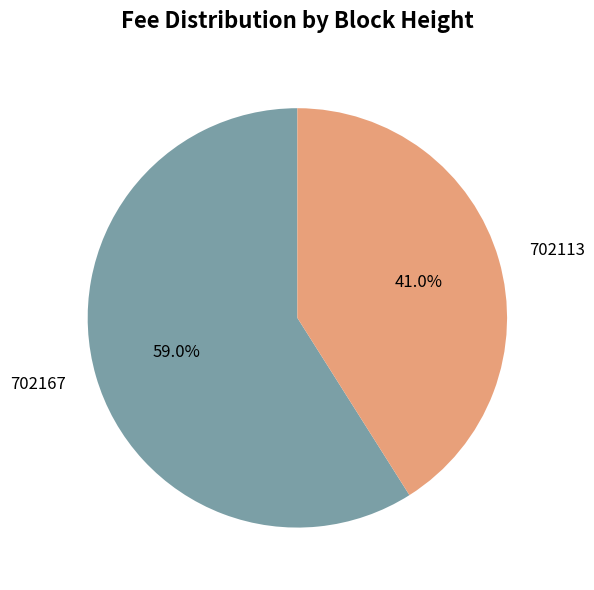

Is there any slice that represents more than half of the pie?

Yes